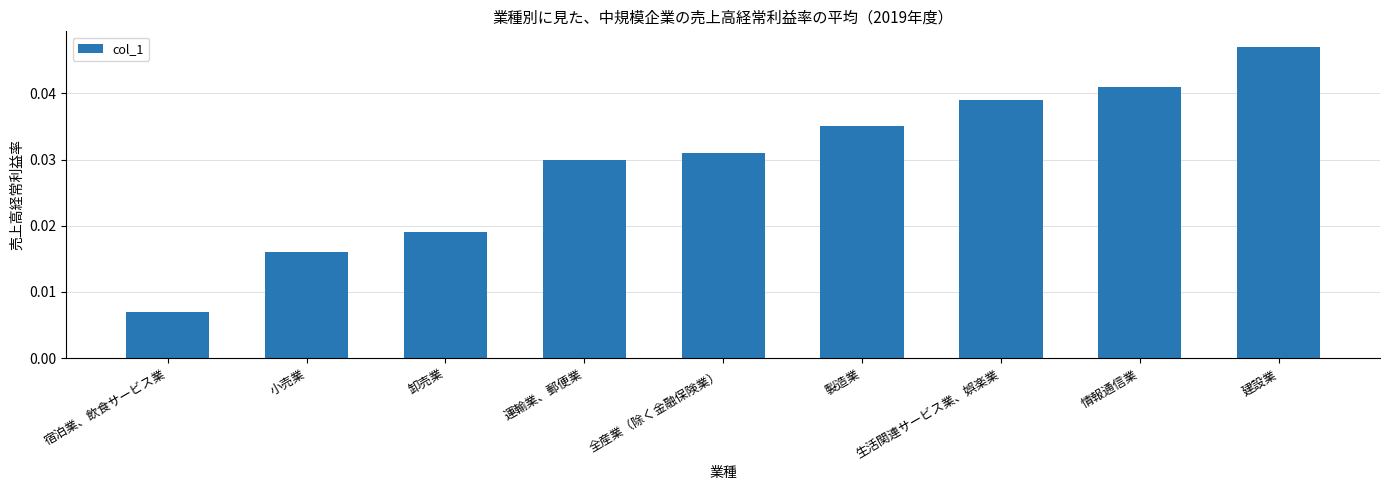

The value at 生活関連サービス業、娯楽業 is 0.1. True or false?

False